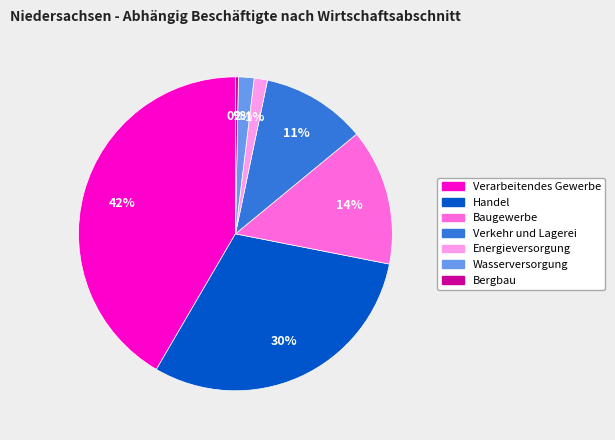

Does any single category account for the majority?

No